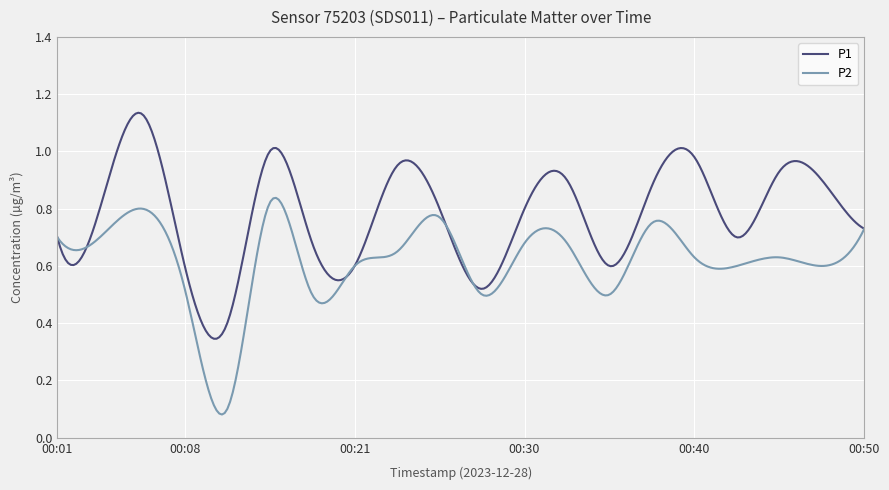

Which series has the largest total across all categories?

P1